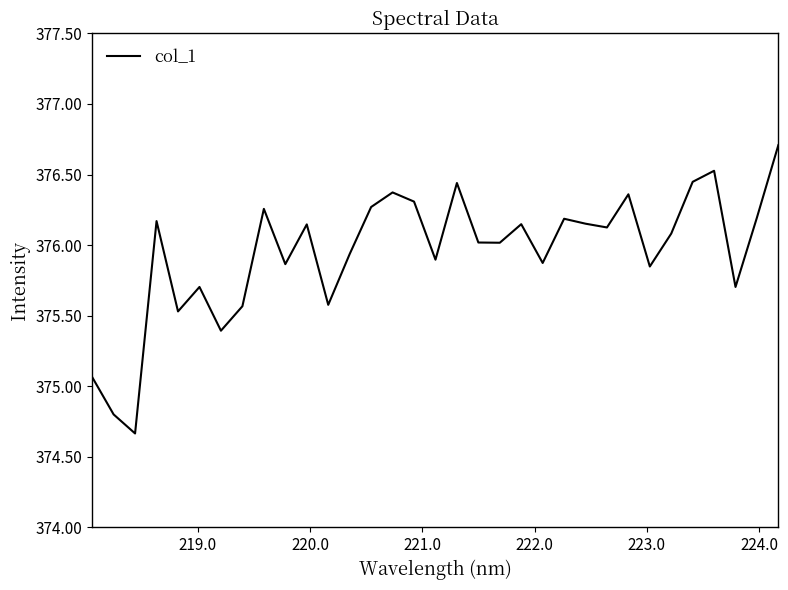

What is the maximum value shown in the chart?

376.7